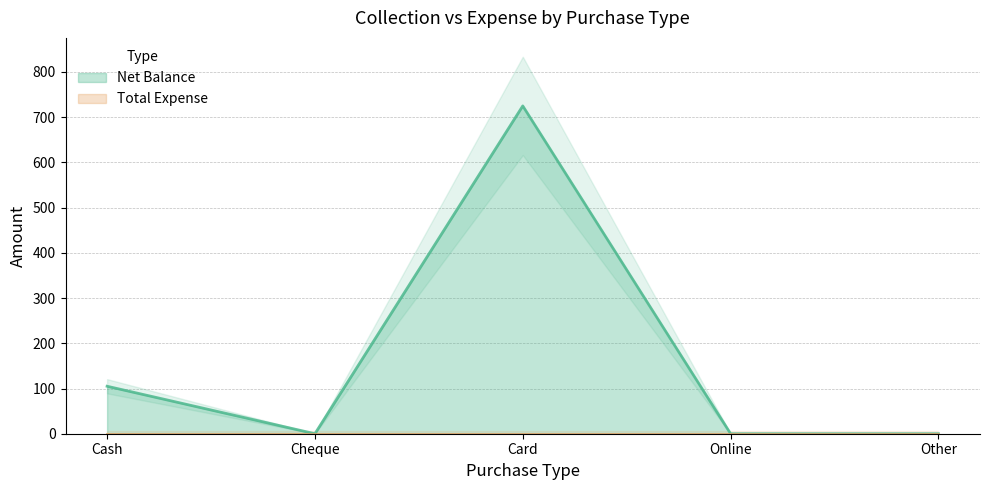

How many lines are shown in the chart?

1